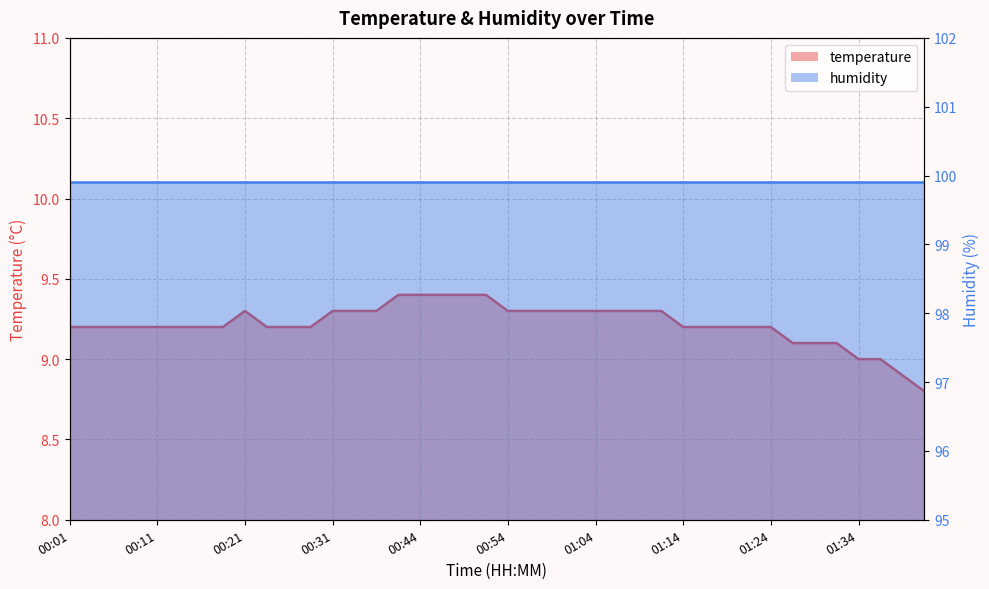

True or false: the data has more than 2 interior local peaks.

False